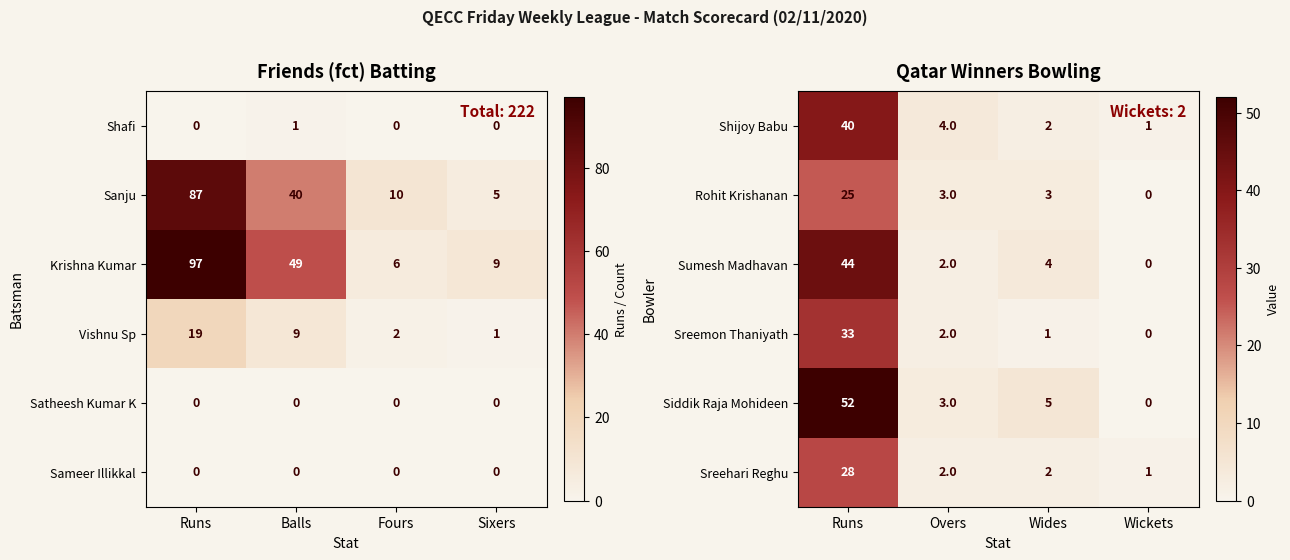

The Siddik Raja Mohideen series shows 1 at Overs. True or false?

False